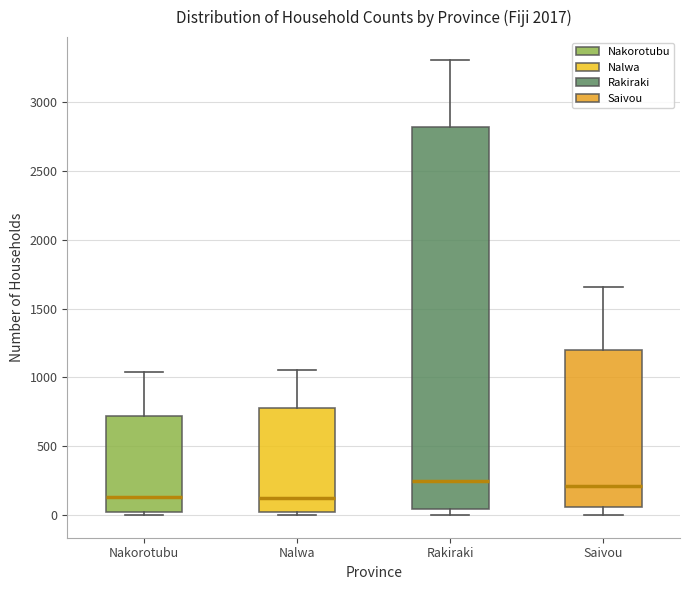

Comparing the boxes themselves (not the whiskers), which one is the tallest?

Rakiraki